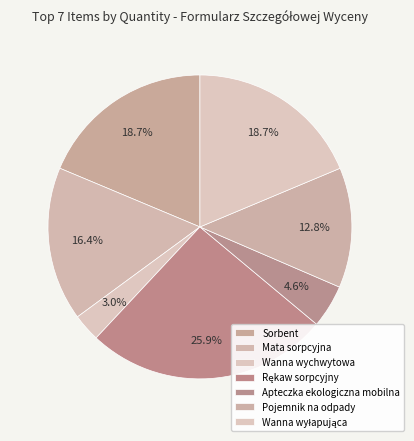

How many segments does this pie chart have?

7